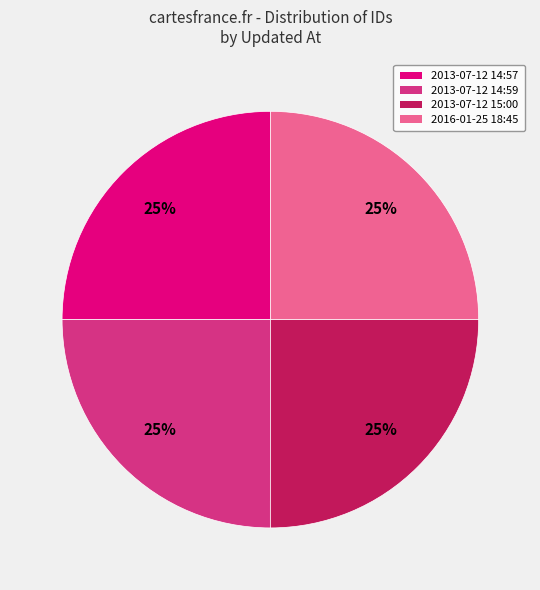

How many segments does this pie chart have?

4